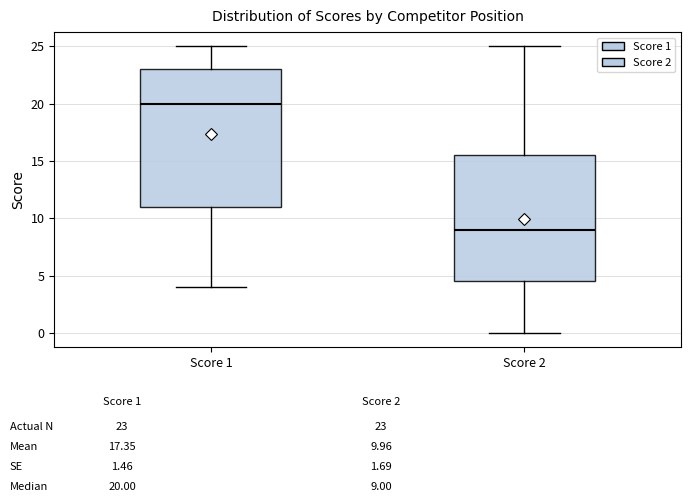

Reading left to right, transcribe this box plot: for each box, give where its median line is, the range the box spans, and where its two whiskers end, as read against the y-axis. The values are not printed on the chart, so give them approximately, as read against the axis.

Score 1: median 20.0, box 11.0 to 23.0, whiskers 4.0 to 25.0
Score 2: median 9.0, box 4.5 to 15.5, whiskers 0.0 to 25.0